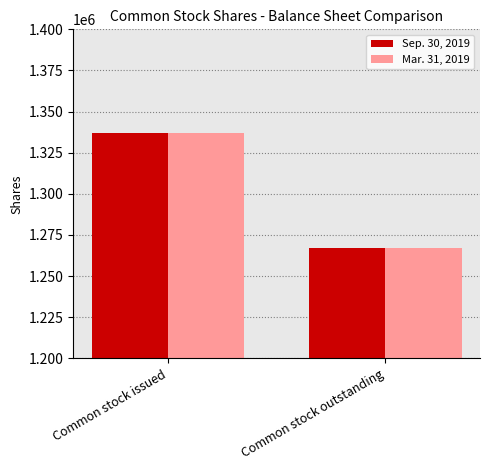

The value of Sep. 30, 2019 at Common stock outstanding is 2200007. True or false?

False